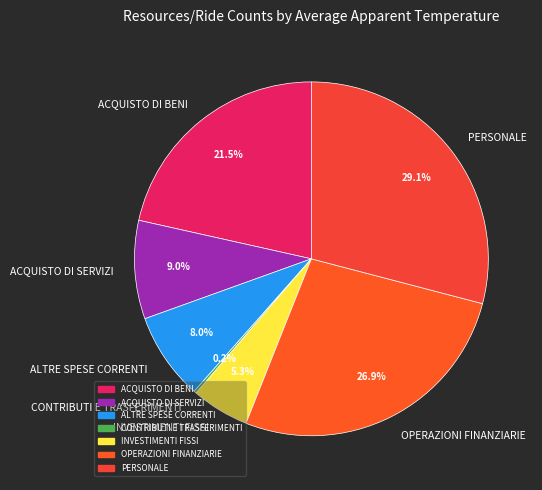

Is there a majority slice in this chart?

No